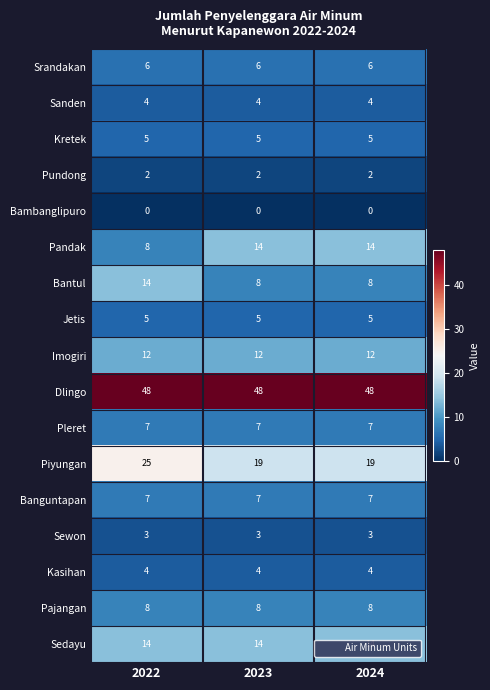

Which series has the largest total across all categories?

Dlingo